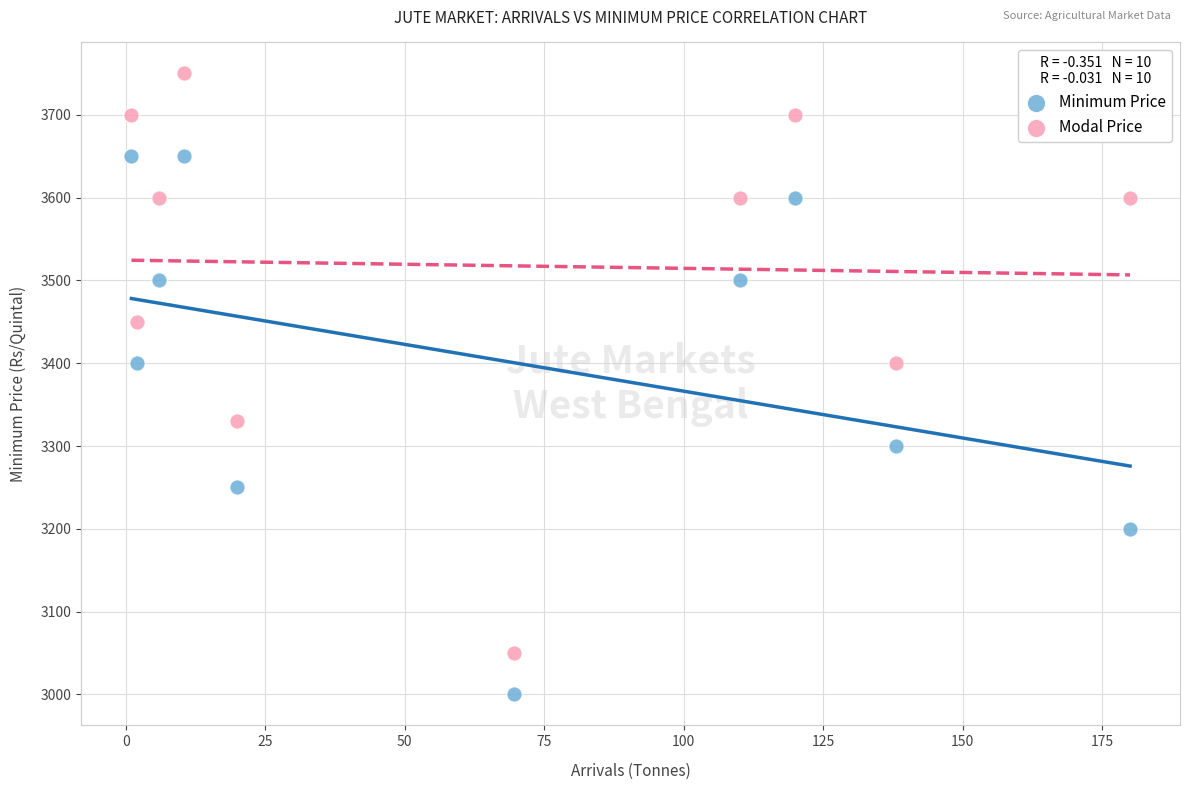

Which series has the widest spread of Y values?

Modal Price